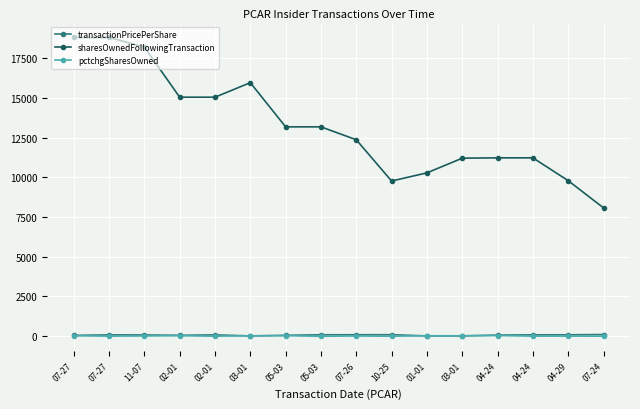

How many data points in transactionPricePerShare are above 64?

8